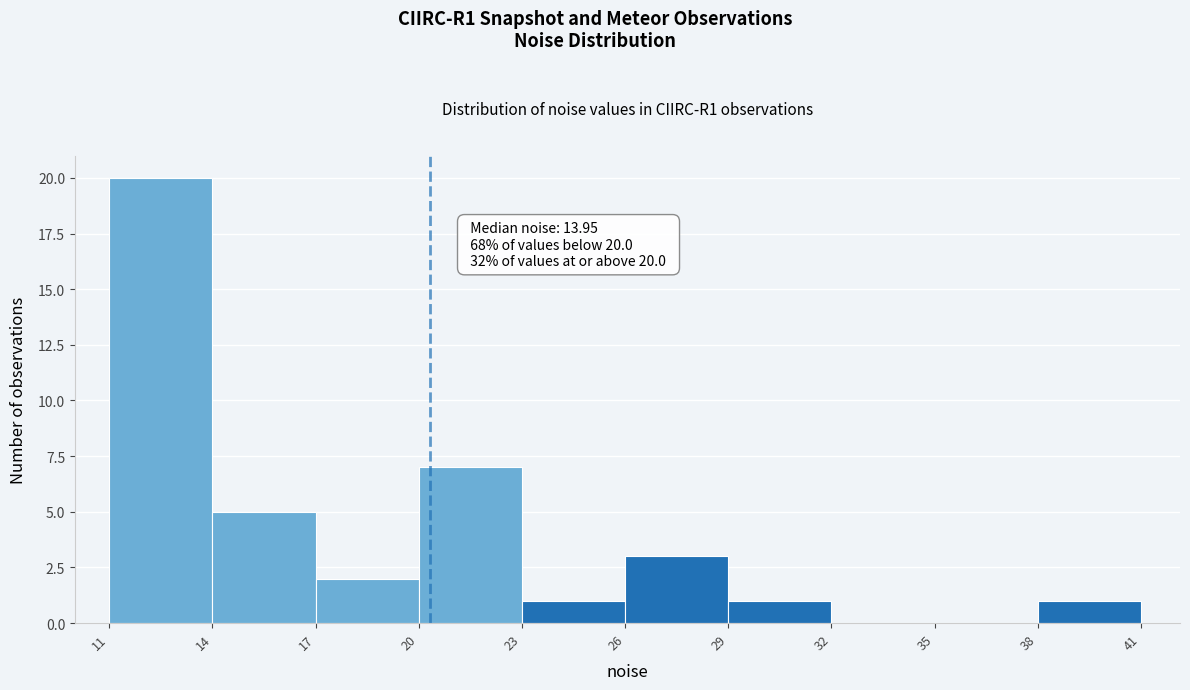

Reading left to right, extract all data points from this chart.

11=20	14=5	17=2	20=7	23=1	26=3	29=1	32=0	35=0	38=1